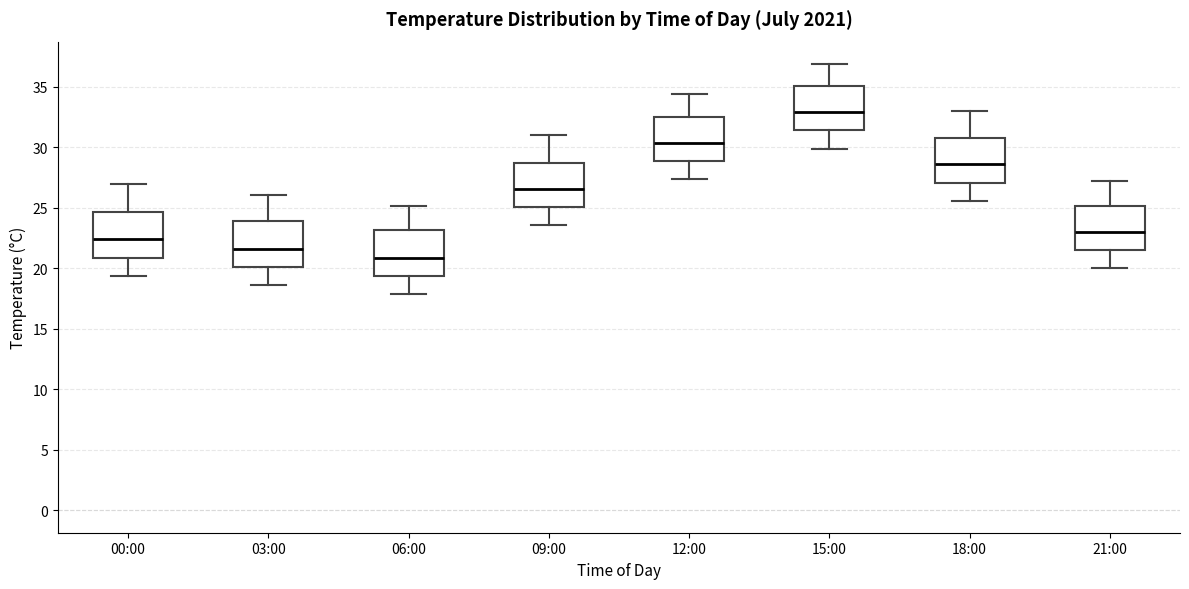

Where does the upper whisker of the box for 00:00 end on the y-axis? The values are not printed on the chart, so give them approximately, as read against the axis.

27.0